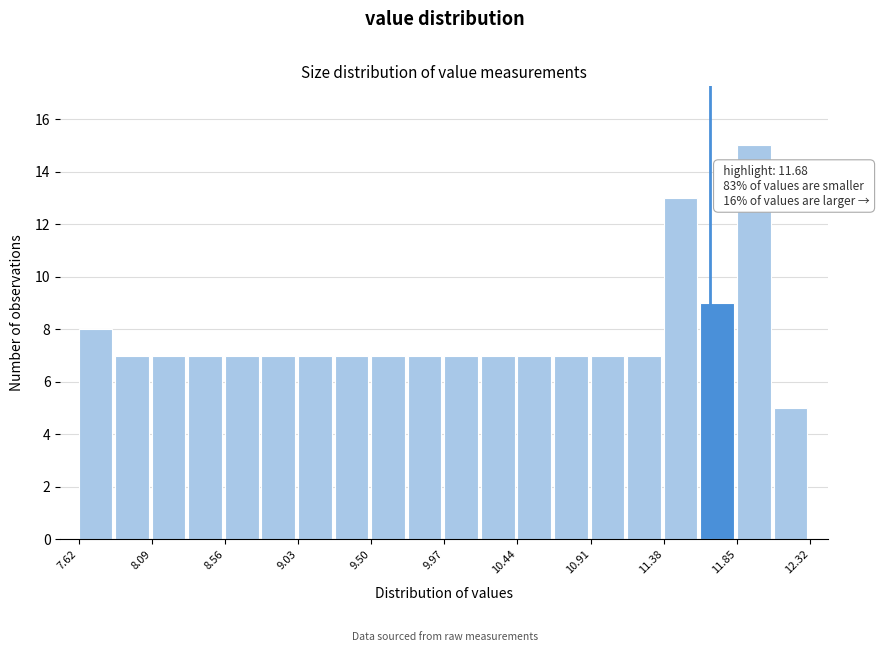

Which range on the x-axis has the tallest bar?

11.850 to 12.085